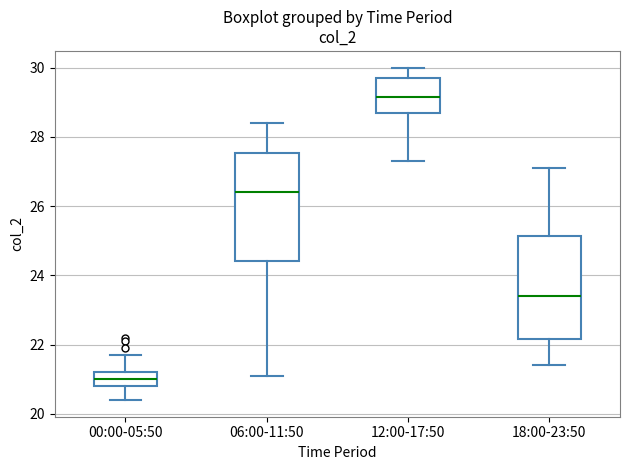

Reading left to right, read every box against the y-axis: the position of its median line, the range the box covers, and the ends of its whiskers. The values are not printed on the chart, so give them approximately, as read against the axis.

00:00-05:50: median 21.0, box 20.8 to 21.2, whiskers 20.4 to 21.8
06:00-11:50: median 26.4, box 24.4 to 27.6, whiskers 21.2 to 28.4
12:00-17:50: median 29.2, box 28.6 to 29.8, whiskers 27.4 to 30.0
18:00-23:50: median 23.4, box 22.2 to 25.2, whiskers 21.4 to 27.2